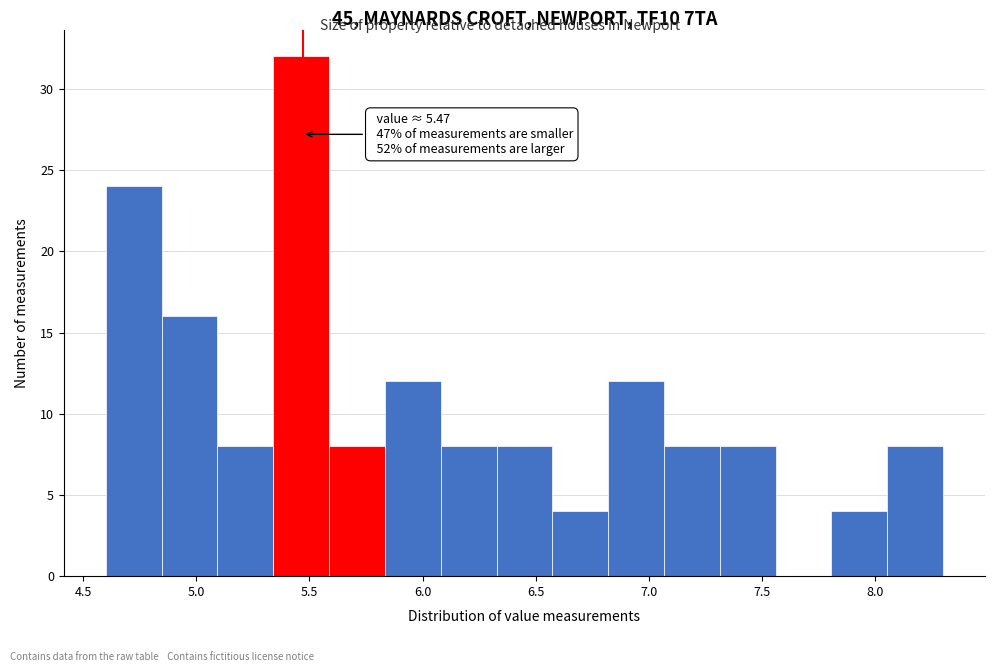

Over which range of the x-axis is the bar tallest?

5.35 to 5.60